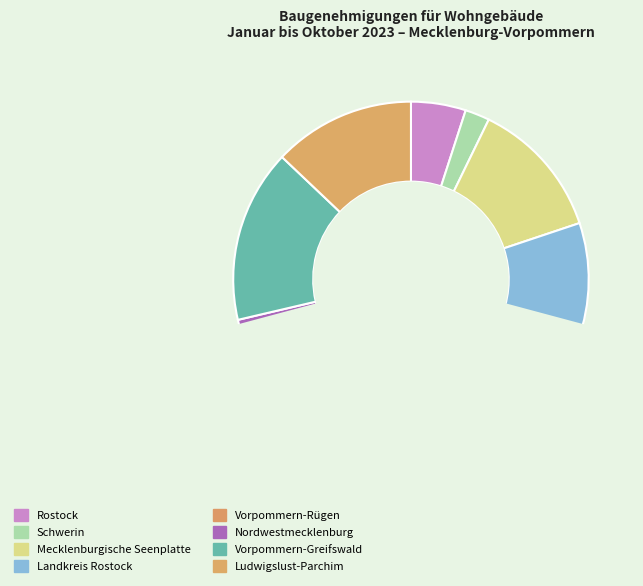

The Rostock slice represents 5% of the pie. True or false?

True